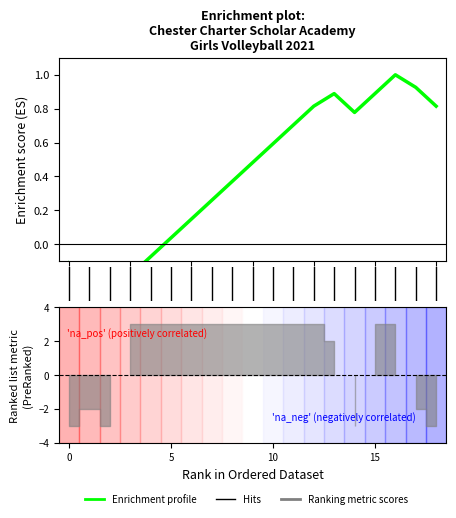

The chart shows a value of 0.1 at 5. True or false?

False